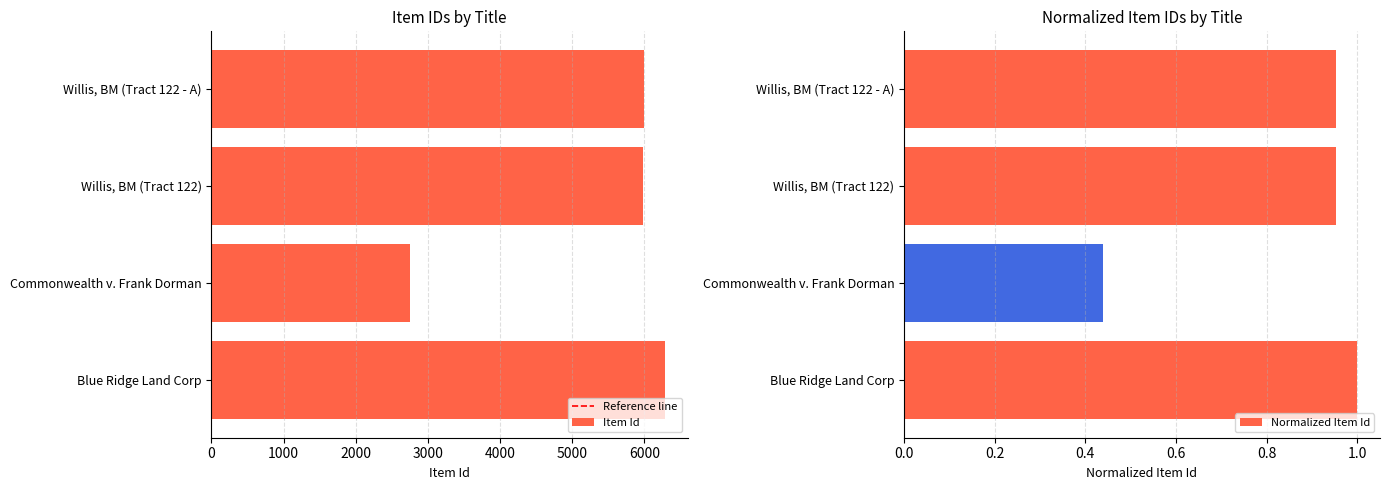

What is the approximate value at Willis, BM (Tract 122 - A), to the nearest 10?

5990